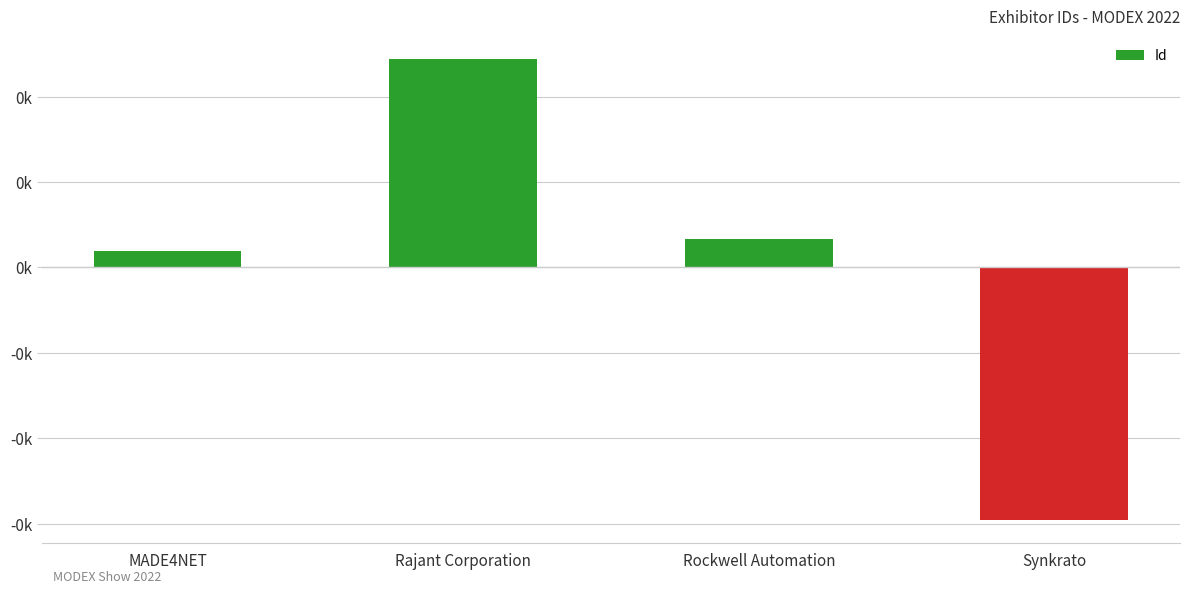

Does the chart contain any negative values?

Yes